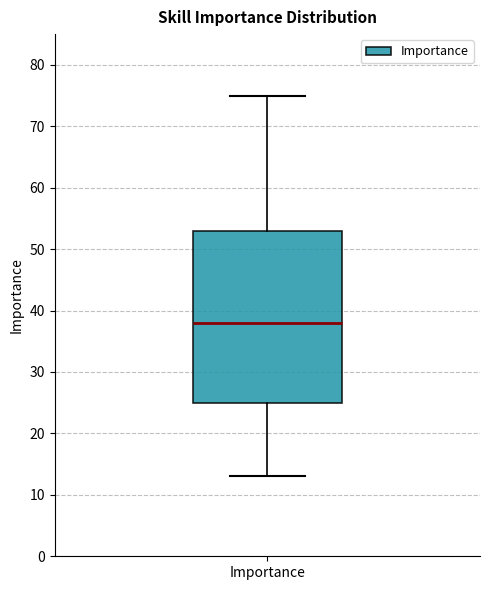

Transcribe this box plot: give where the median line is, the range the box spans, and where the two whiskers end, as read against the y-axis. The values are not printed on the chart, so give them approximately, as read against the axis.

median 38, box 25 to 53, whiskers 13 to 75